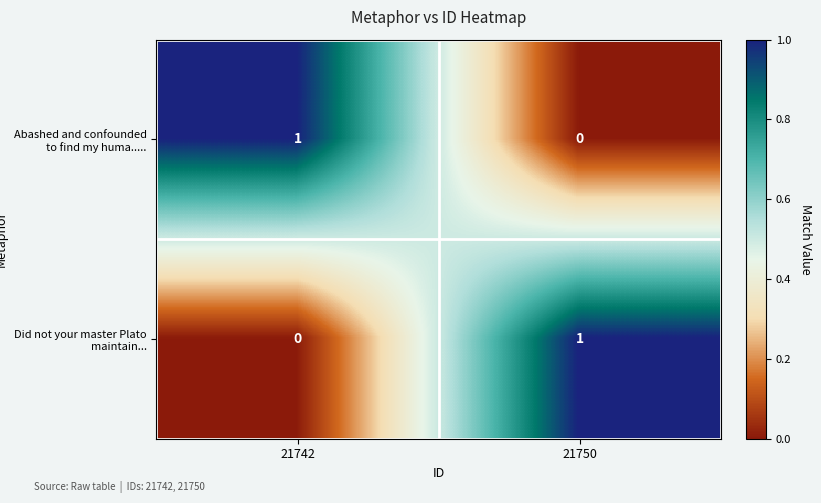

Which category has the lowest value in the Did not your master Plato maintain... series?

21742